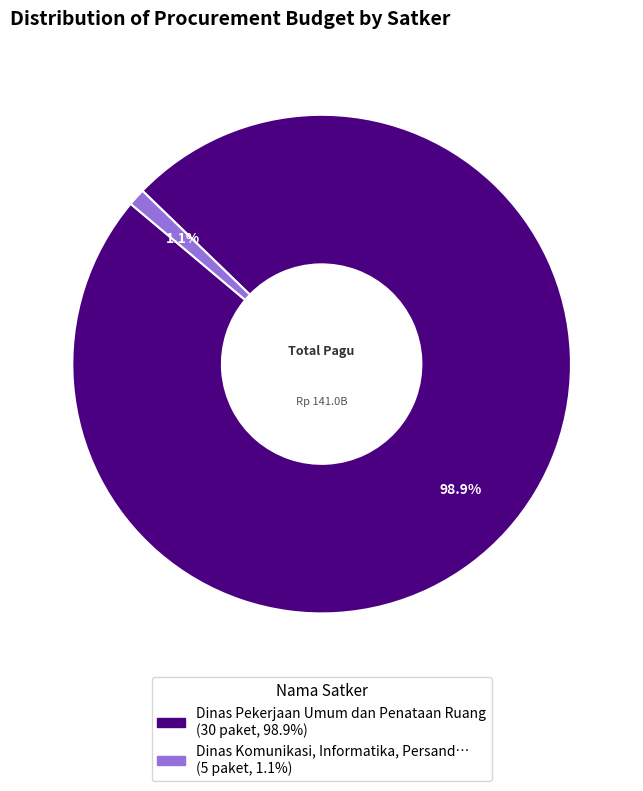

Is there a majority slice in this chart?

Yes